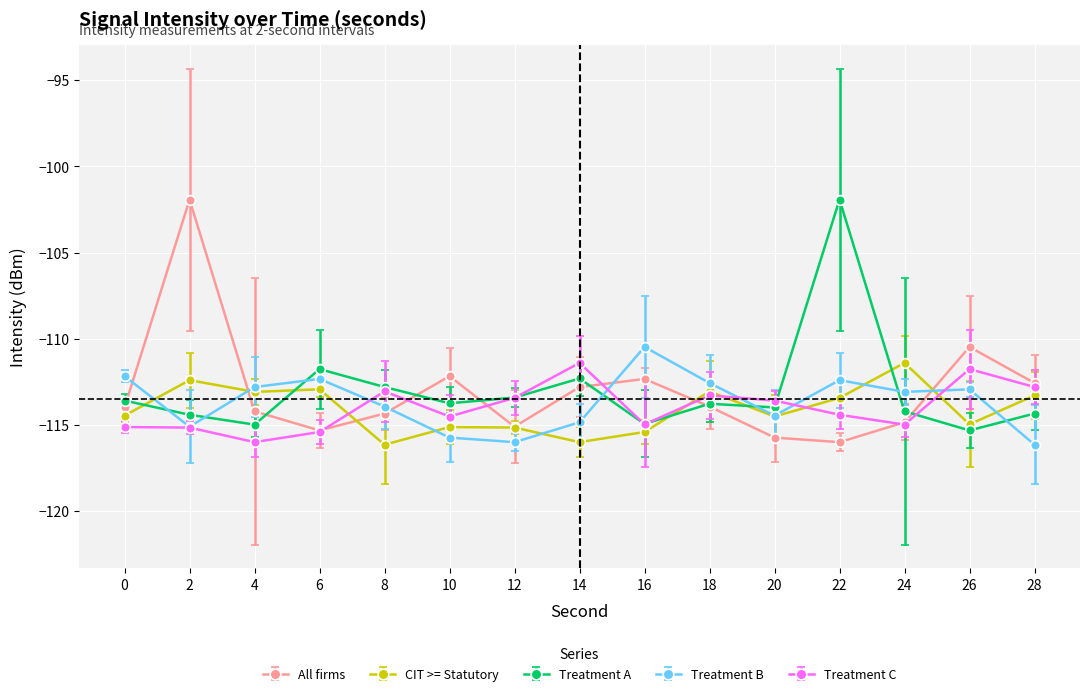

What is the spread (max minus min) of values at 22?

14.1